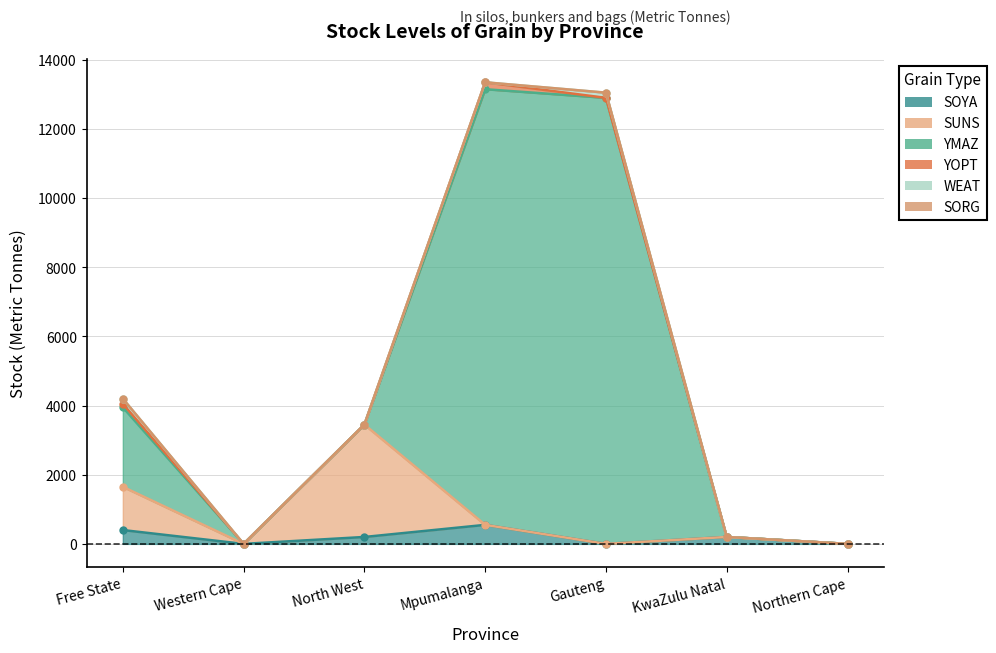

At how many categories does at least one series exceed 9361?

2